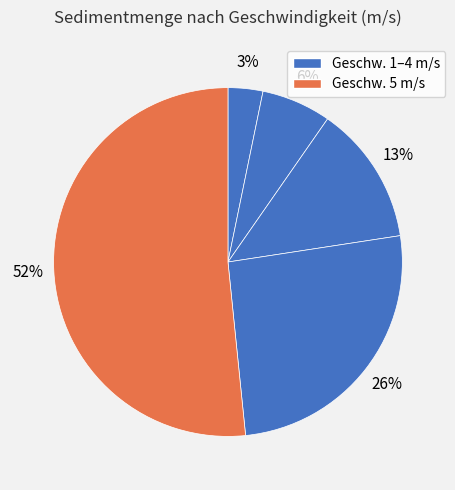

Which slice is the largest?

5